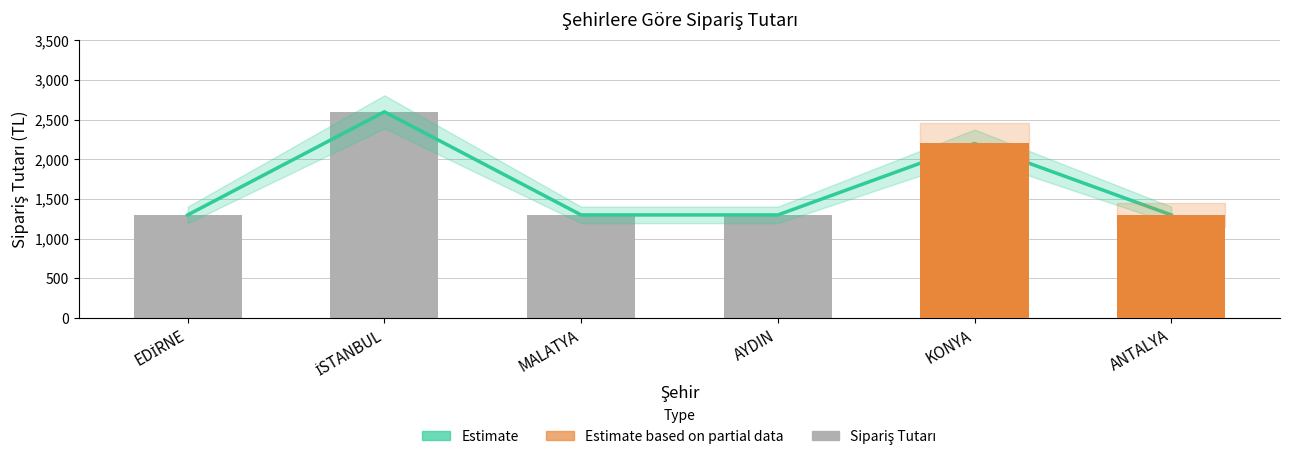

What is the approximate value of Estimate at ANTALYA, to the nearest 50?

1300